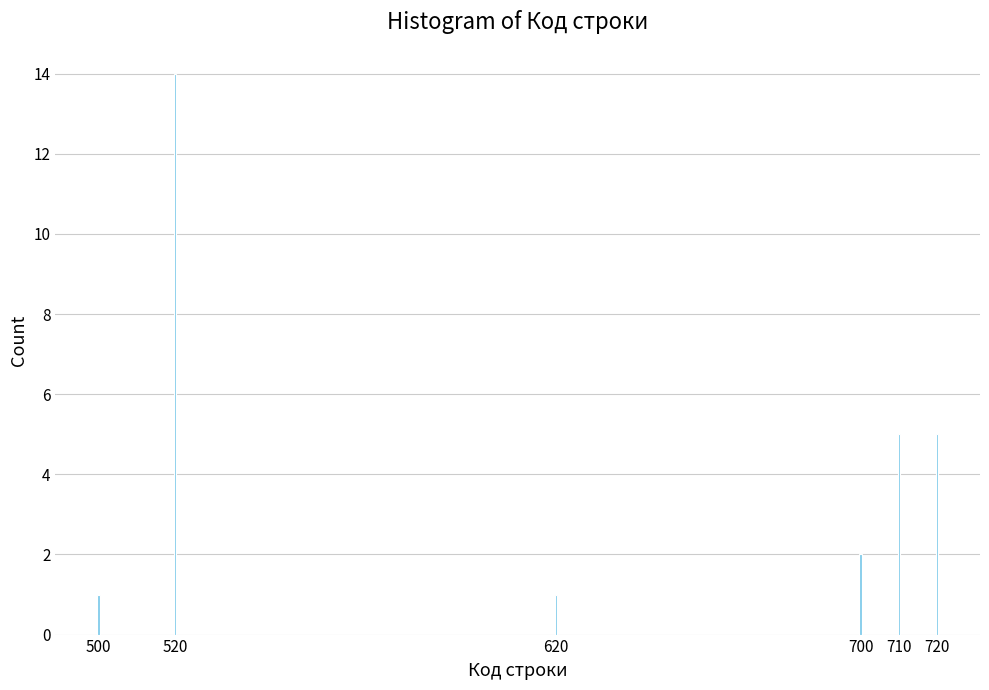

Reading right to left, extract all data points from this chart.

5	5	2	1	14	1